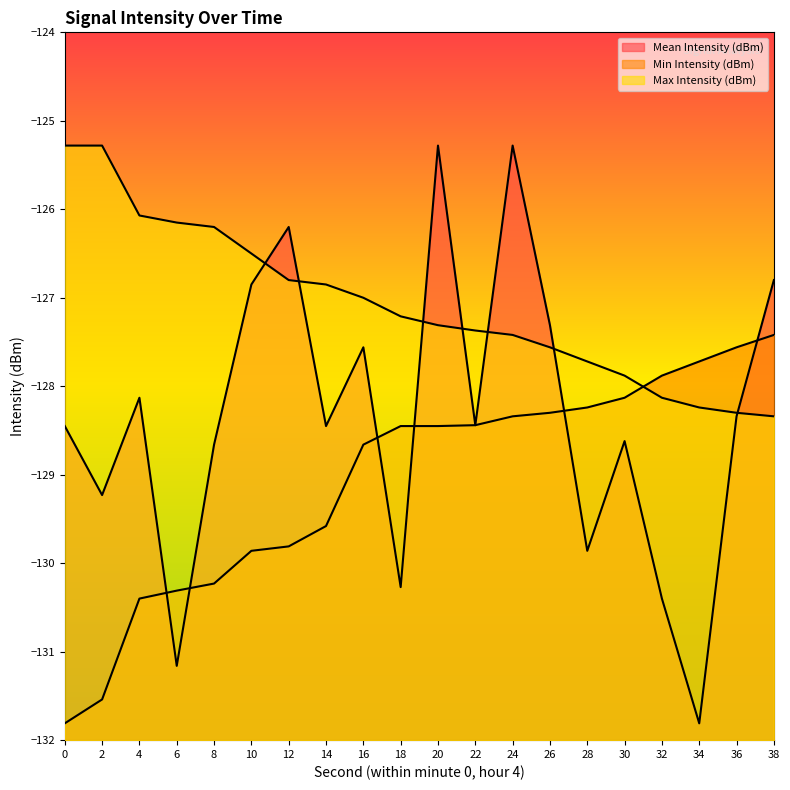

Between 0 and 38, which series saw the biggest shift?

Min Intensity (dBm)